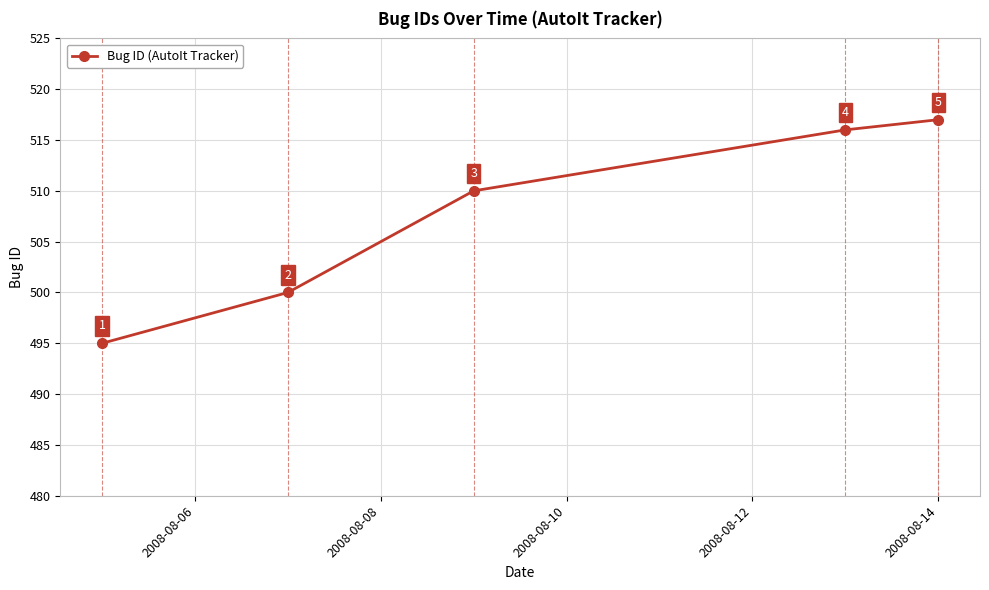

What is the sum of all values?

2538